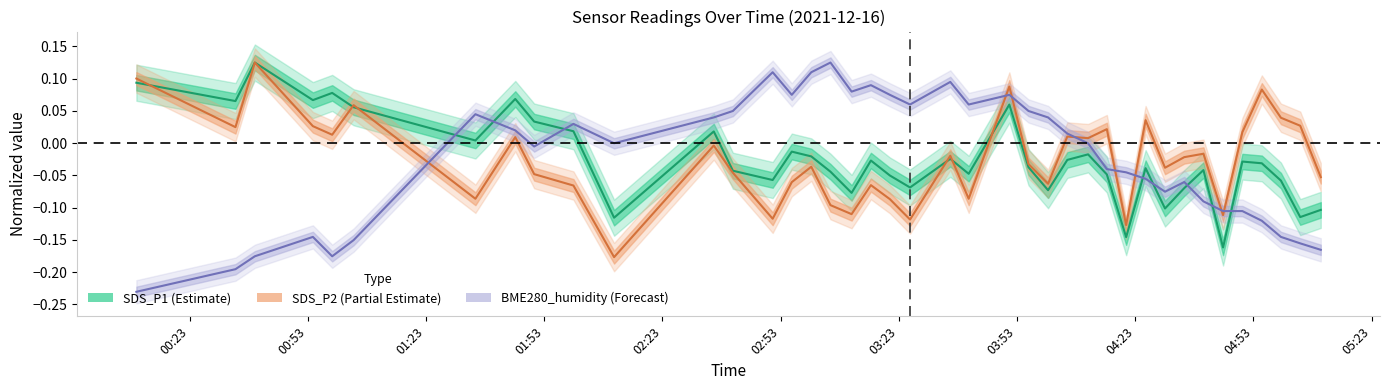

Which series has the largest range (max minus min)?

BME280_humidity center